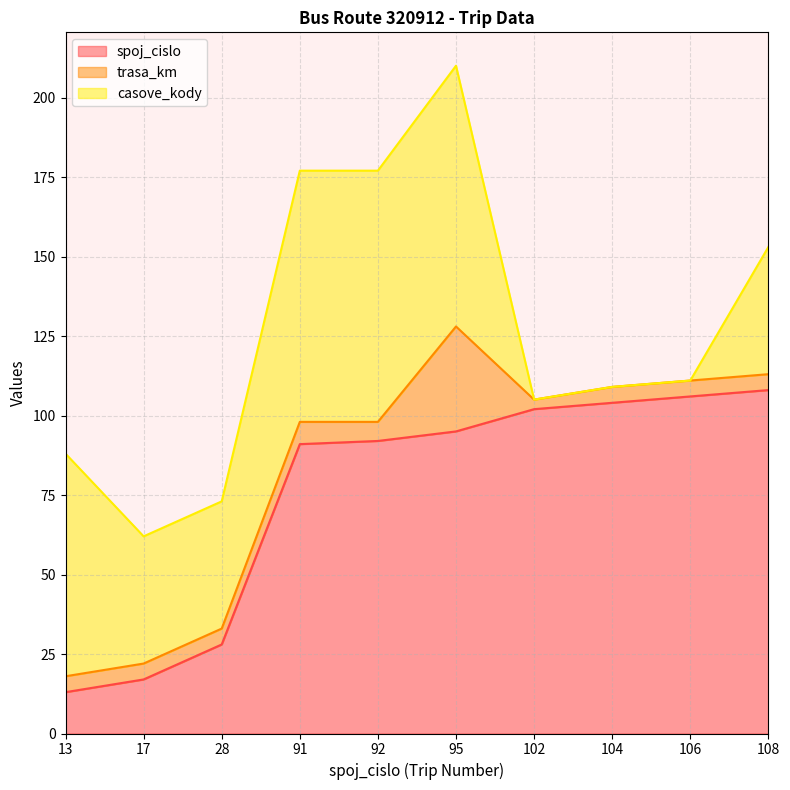

After their last crossing, which series has the higher values: trasa_km or casove_kody?

casove_kody